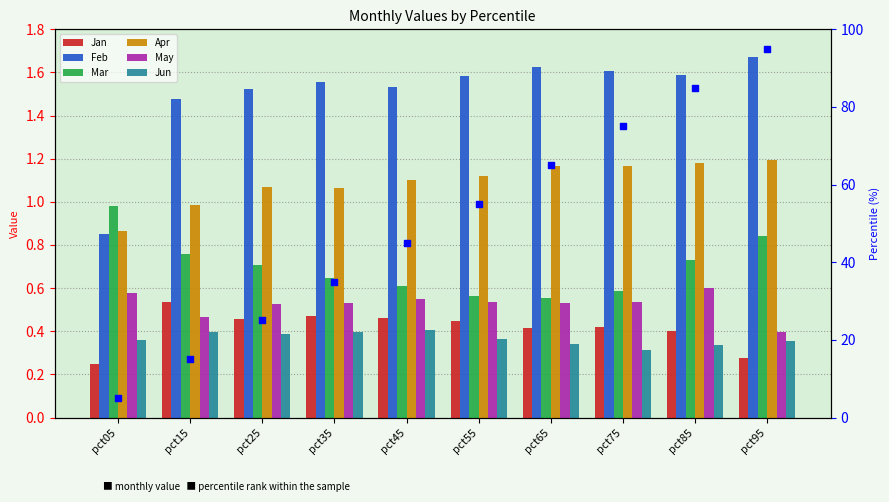

Which series has the largest total across all categories?

Feb